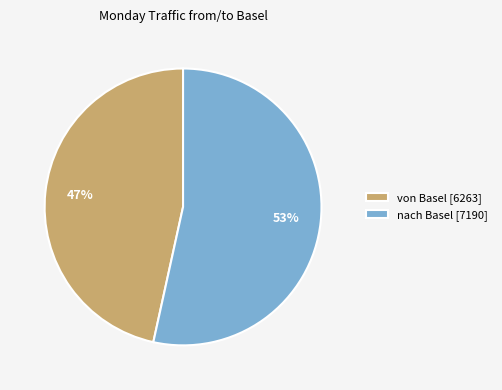

The von Basel slice represents 47% of the pie. True or false?

True